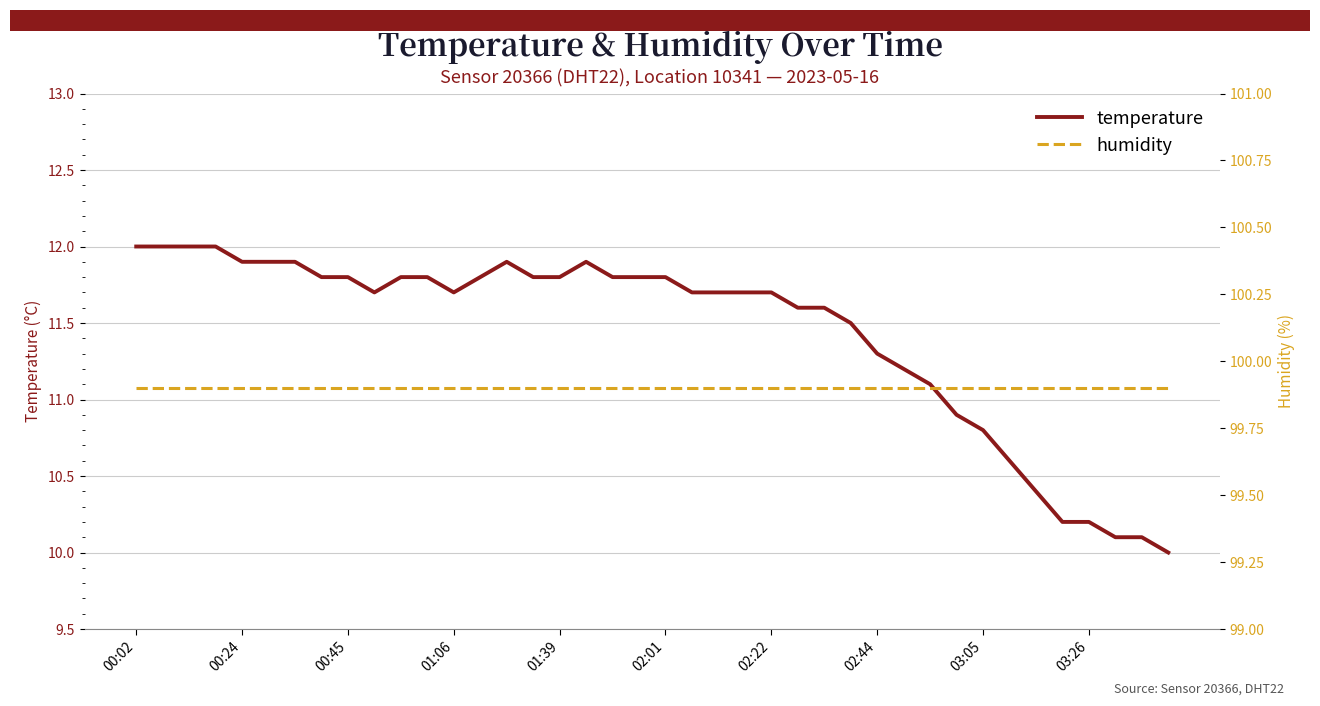

What is the value of the temperature point at the 10th from the left?

11.7